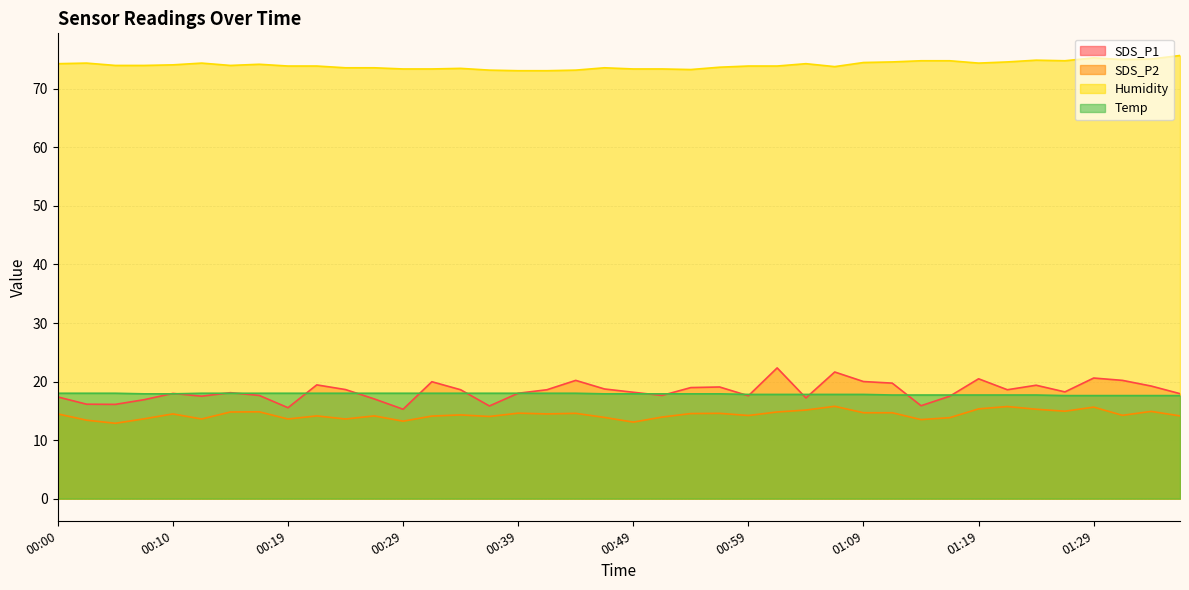

How many series are shown in this chart?

4